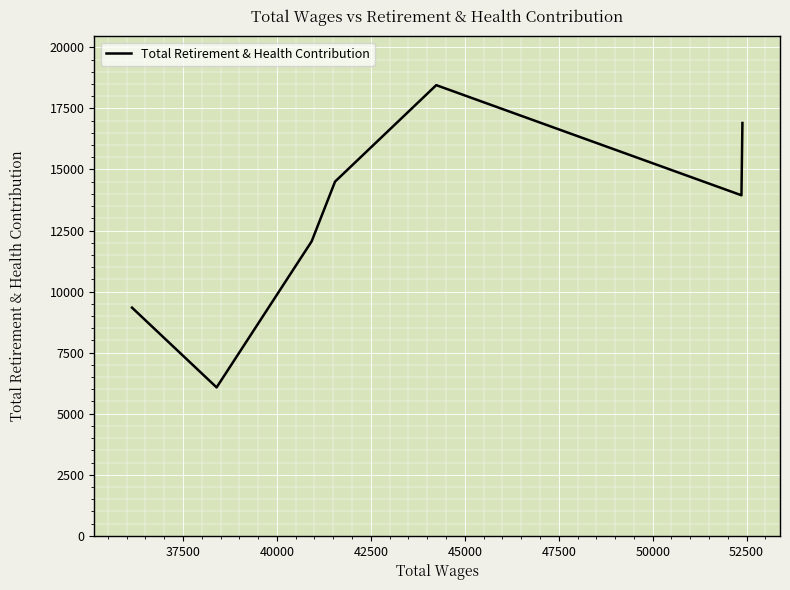

What is the minimum value shown in the chart?

6077